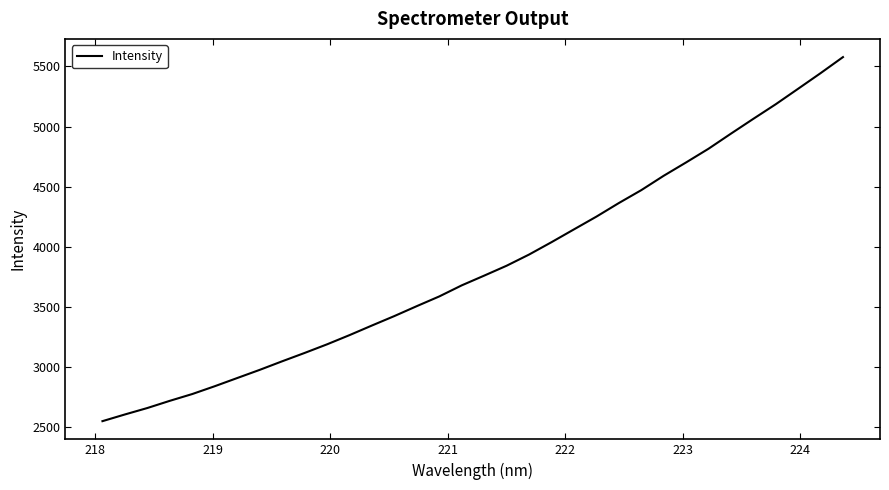

What is the maximum value shown in the chart?

5578.2